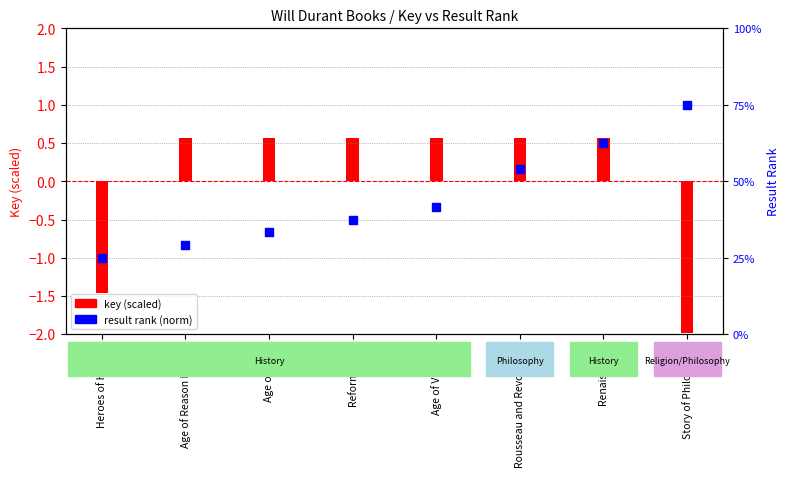

At which category is the sum across all series the highest?

Renaissance